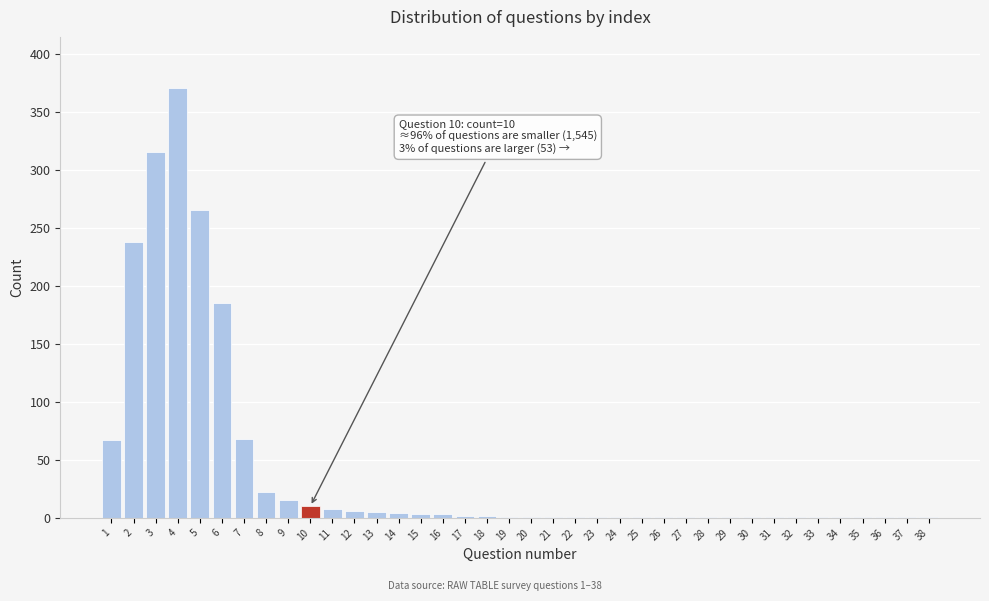

What is the sum of all values?

1608